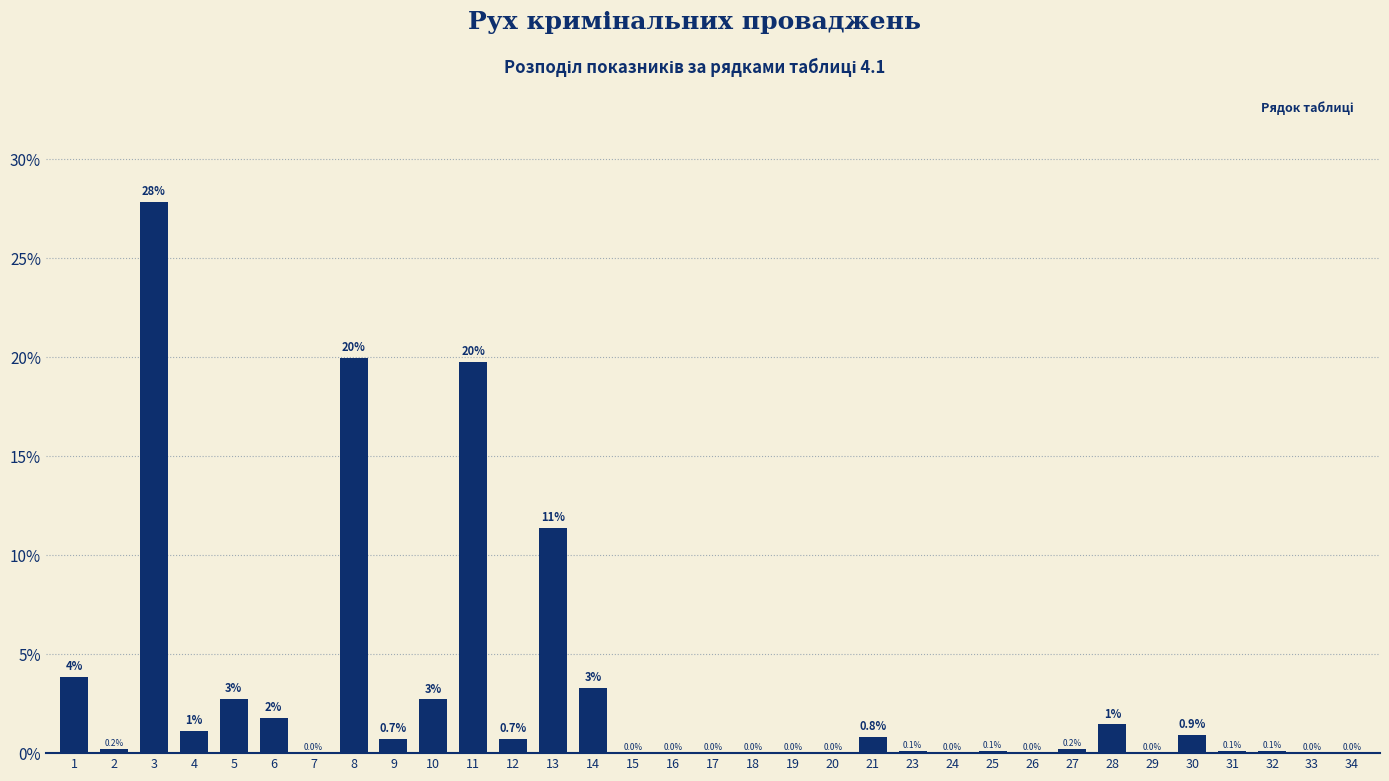

What value does the data have at 12?

0.7